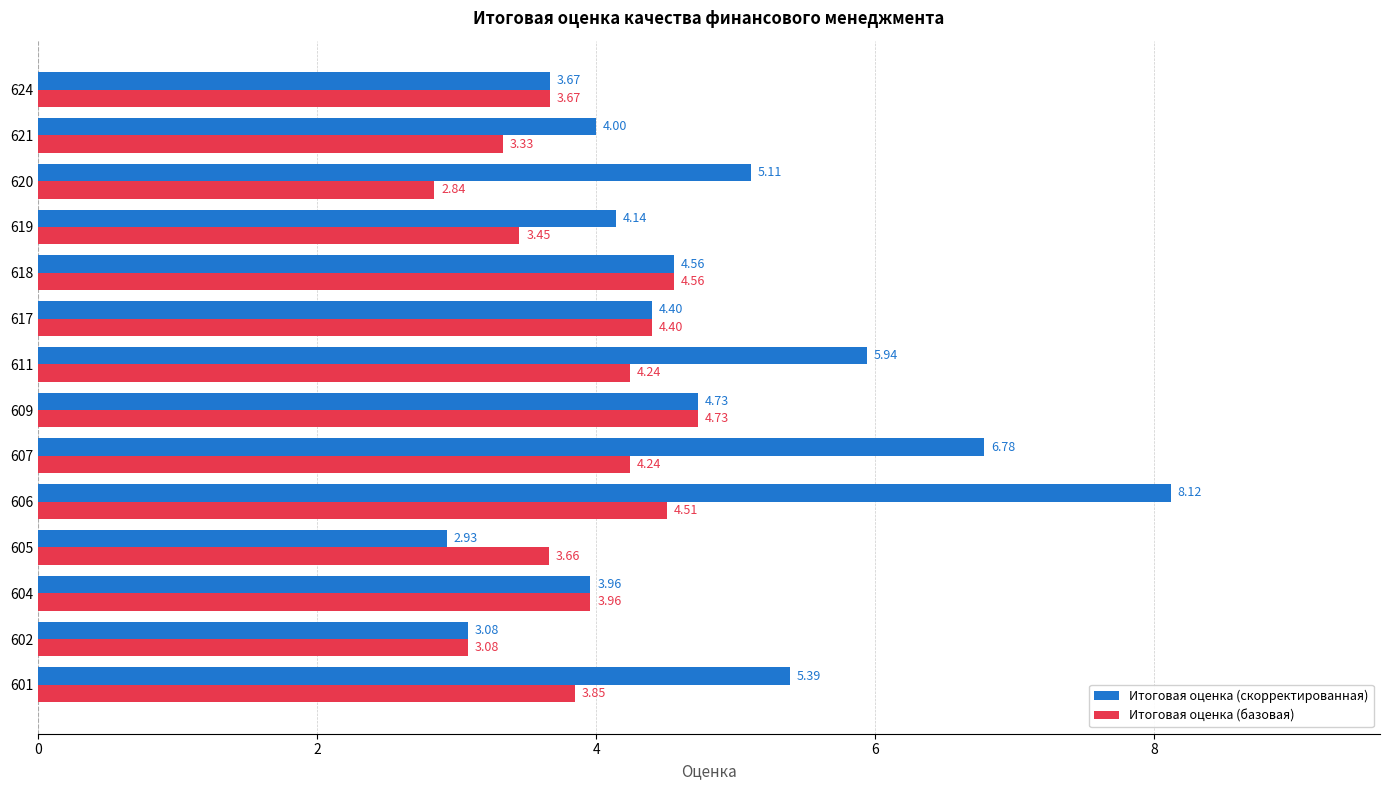

What is the difference between the highest and lowest values at 601?

1.5